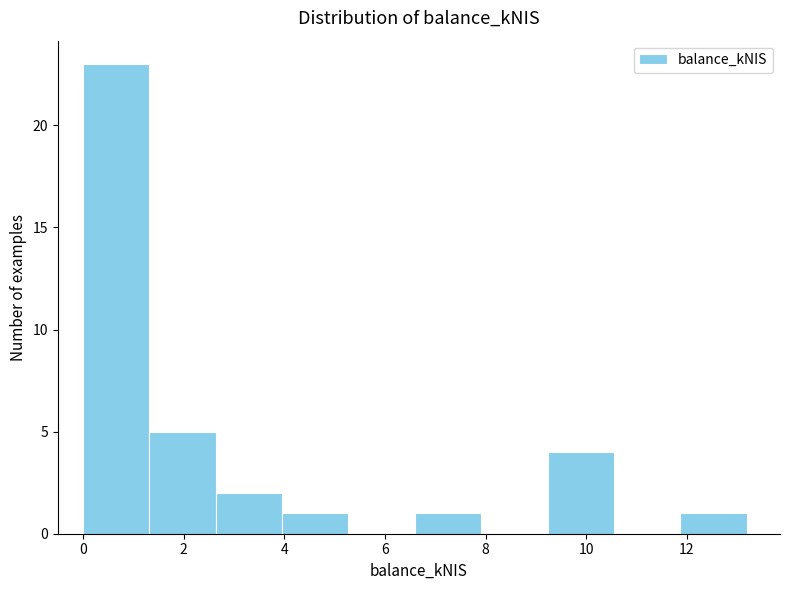

Reading left to right, list every bar in this chart as the range it spans on the x-axis followed by its height. Neither the bar edges nor the heights are printed on the chart, so give them approximately, as read against the axes.

0.0 to 1.4: 23
1.4 to 2.6: 5
2.6 to 4.0: 2
4.0 to 5.2: 1
5.2 to 6.6: 0
6.6 to 8.0: 1
8.0 to 9.2: 0
9.2 to 10.6: 4
10.6 to 11.8: 0
11.8 to 13.2: 1